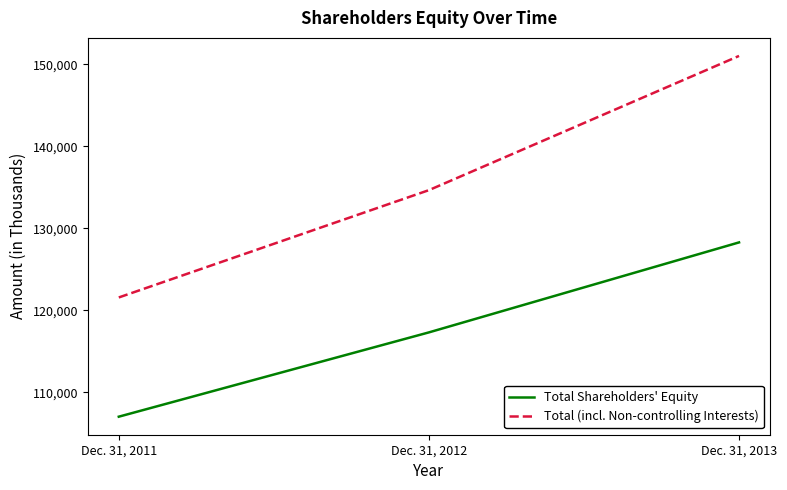

Rank the series by their maximum value, from lowest to highest.

Total Shareholders' Equity, Total (incl. Non-controlling Interests)